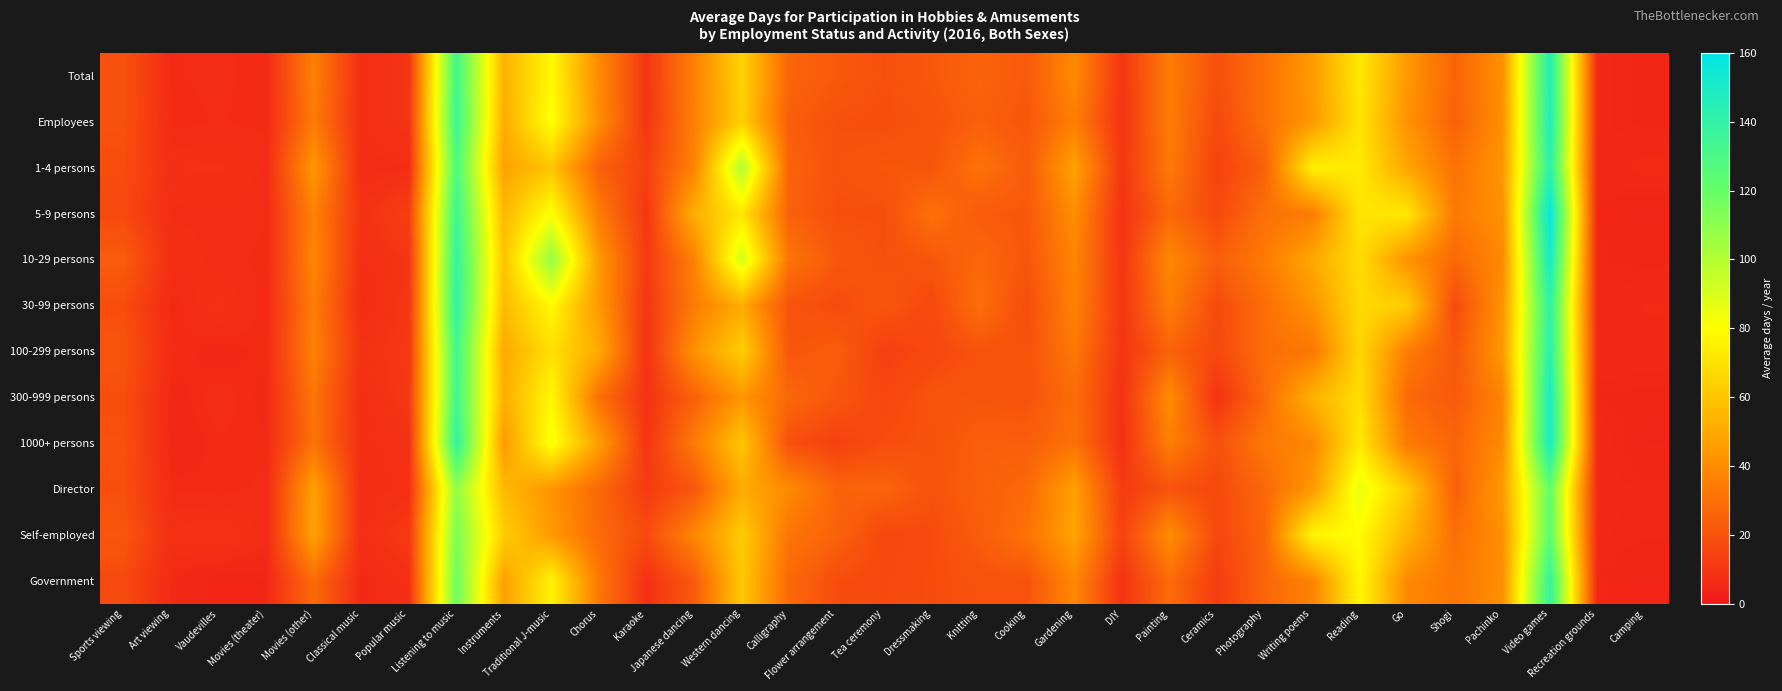

List the series in order of their peak value, lowest first.

Director, Self-employed, Government, 30-99 persons, 1-4 persons, 100-299 persons, Total, Employees, 300-999 persons, 1000+ persons, 10-29 persons, 5-9 persons